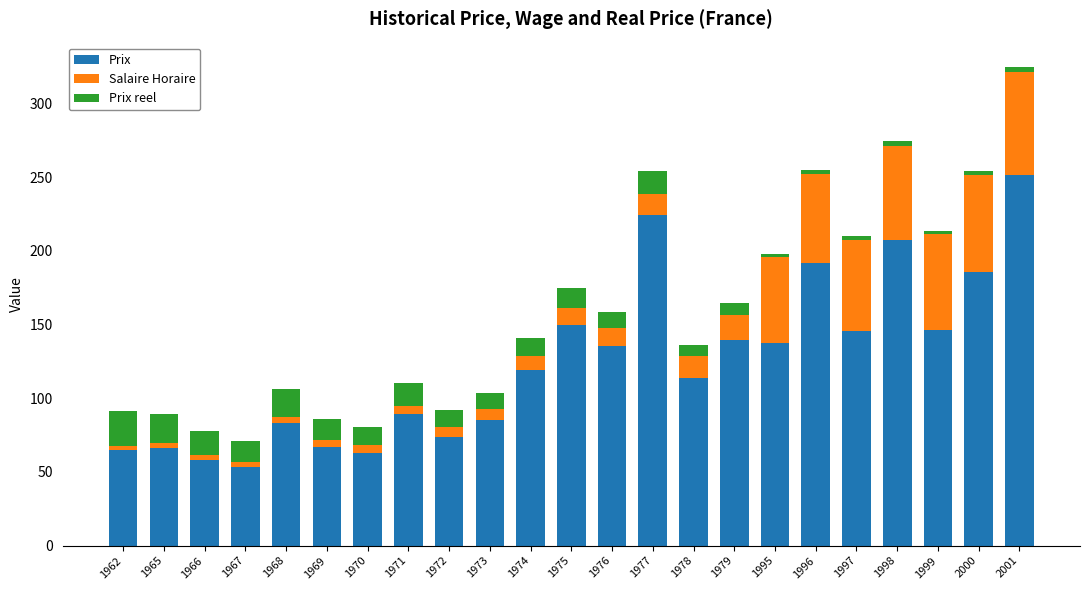

How many bars are there in total?

23